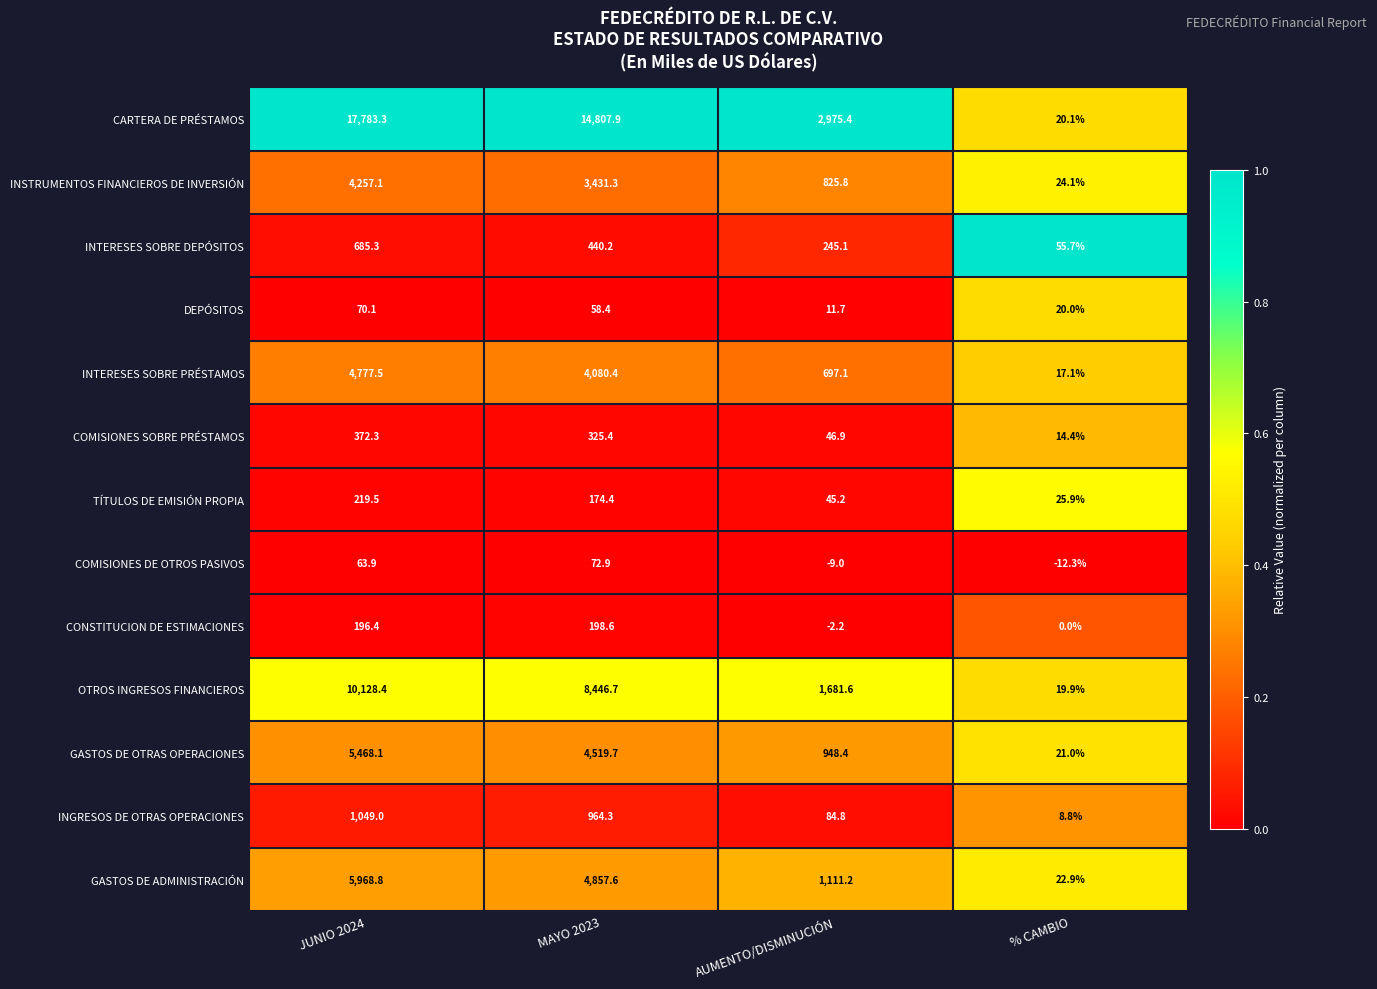

Which category has the highest value across all series?

JUNIO 2024